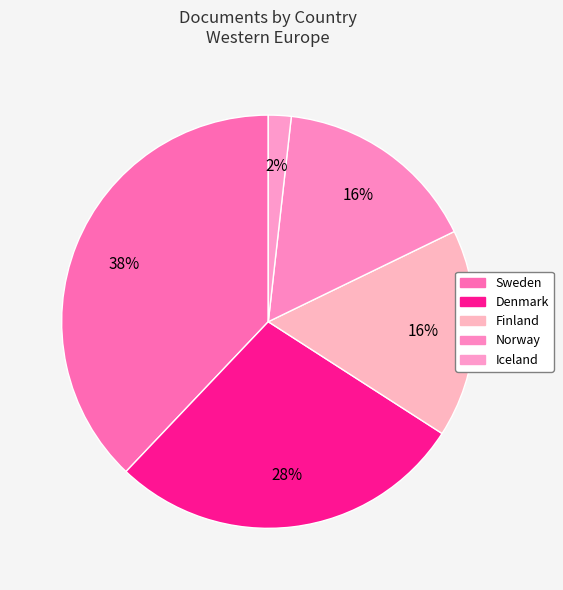

The Finland slice represents 3% of the pie. True or false?

False